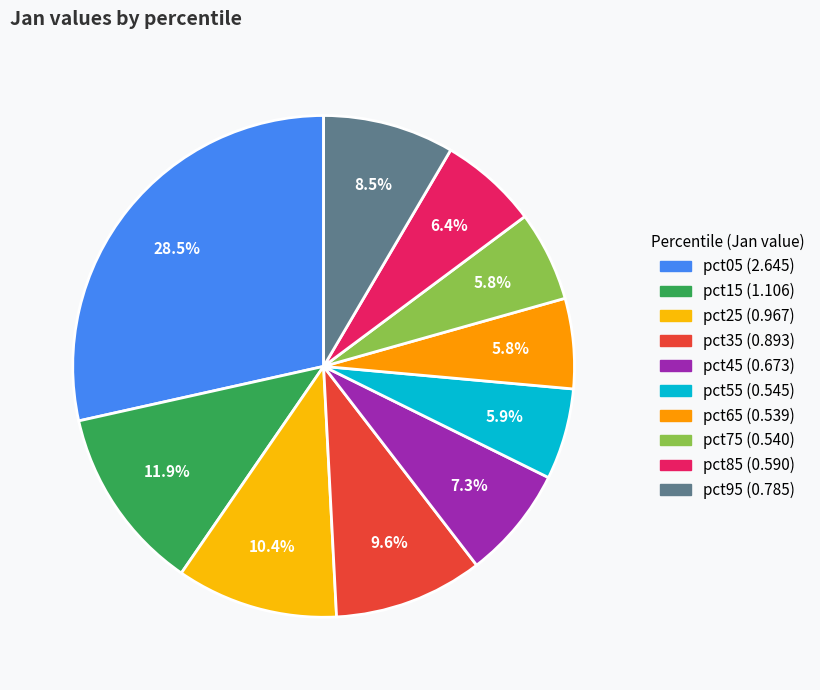

Count the number of slices in the pie.

10